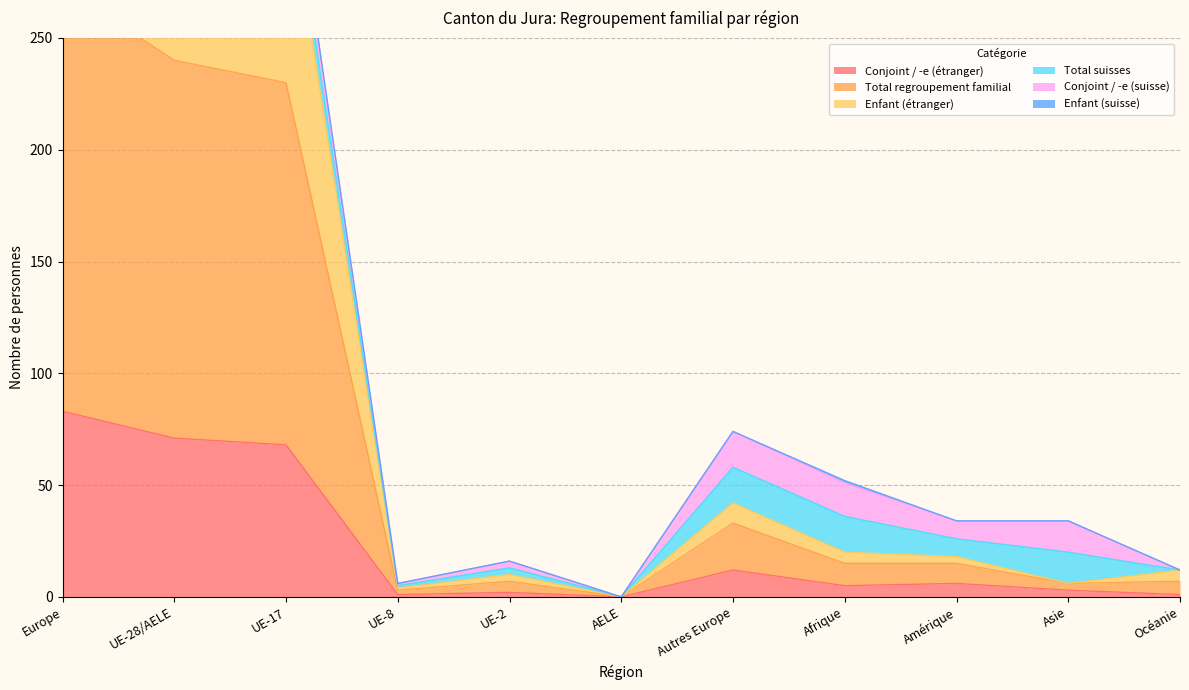

Which has a higher value, UE-17 or Asie?

UE-17